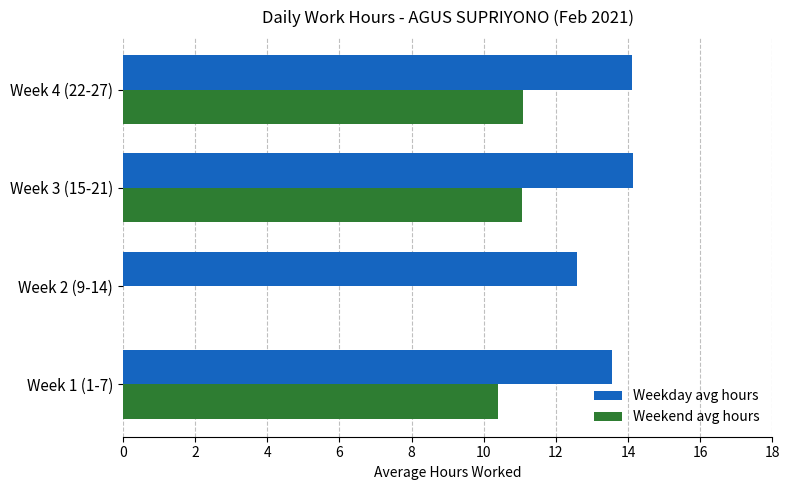

What is the sum of the Weekday avg hours values at Week 1 (1-7) and Week 2 (9-14)?

26.1